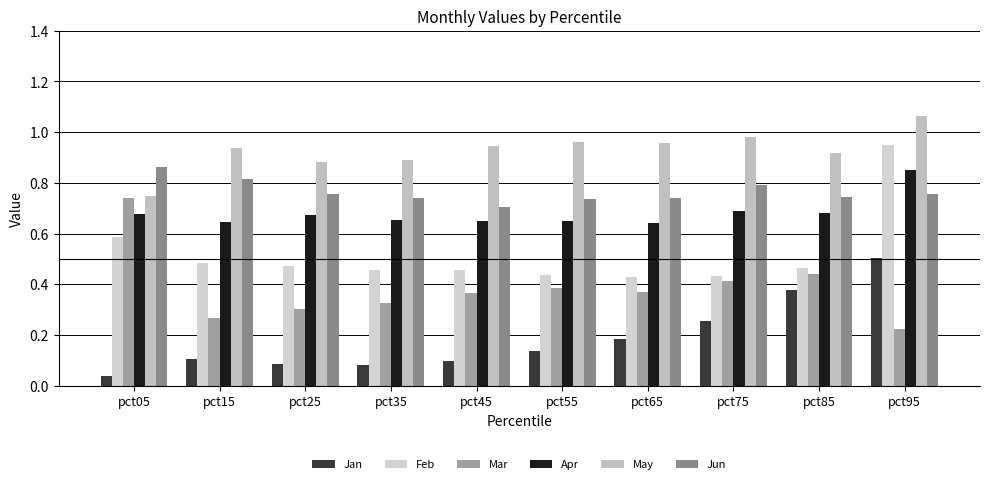

How many groups of bars are there?

10